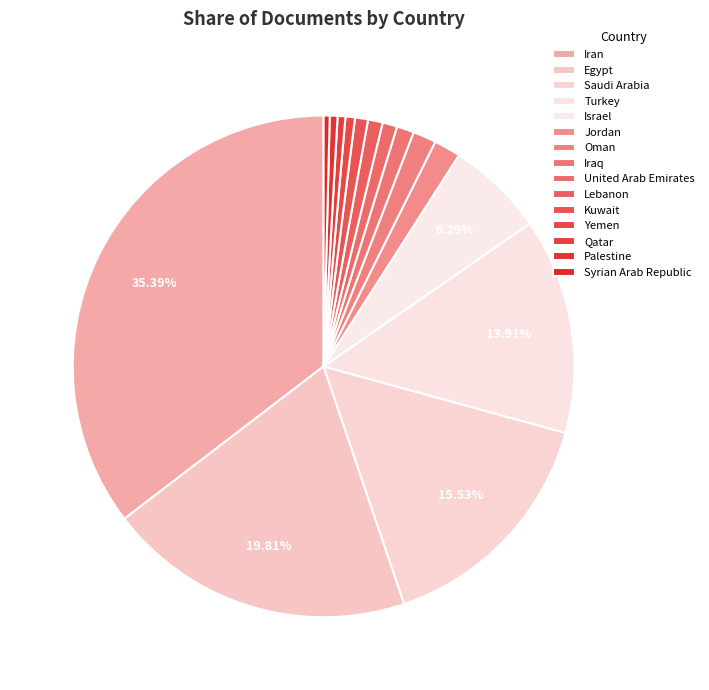

How many segments does this pie chart have?

15